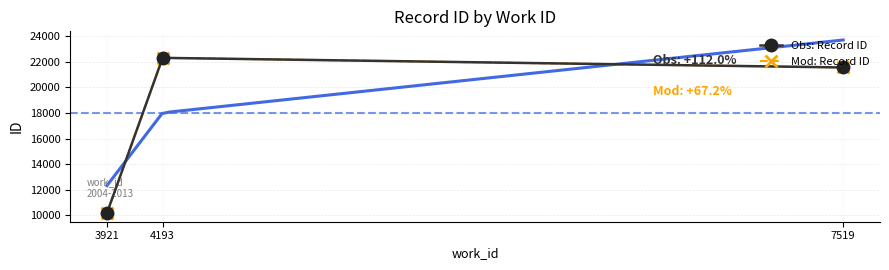

At how many categories does at least one series exceed 15321?

2